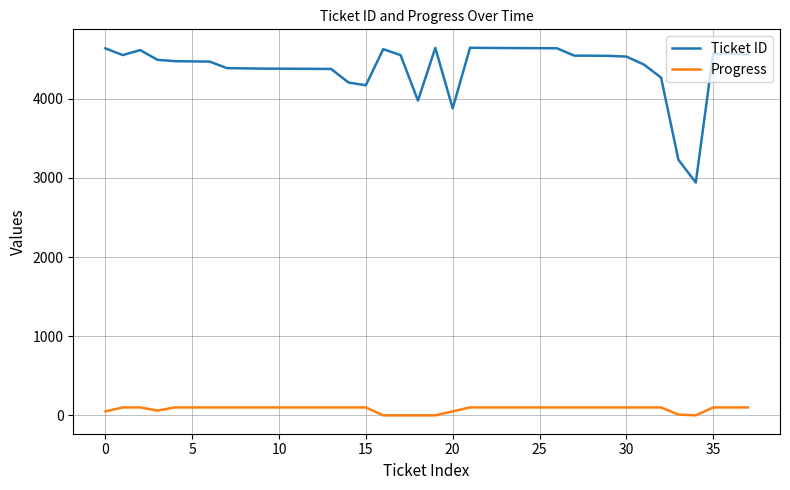

List the series in order of their peak value, lowest first.

Progress, Ticket ID